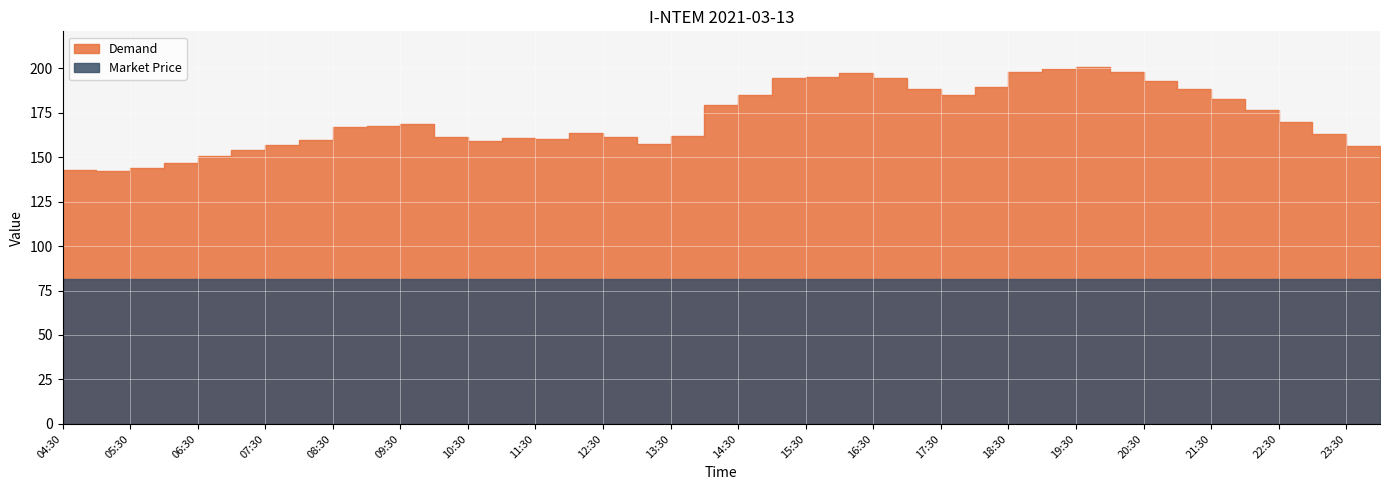

At how many categories does at least one series exceed 154?

34